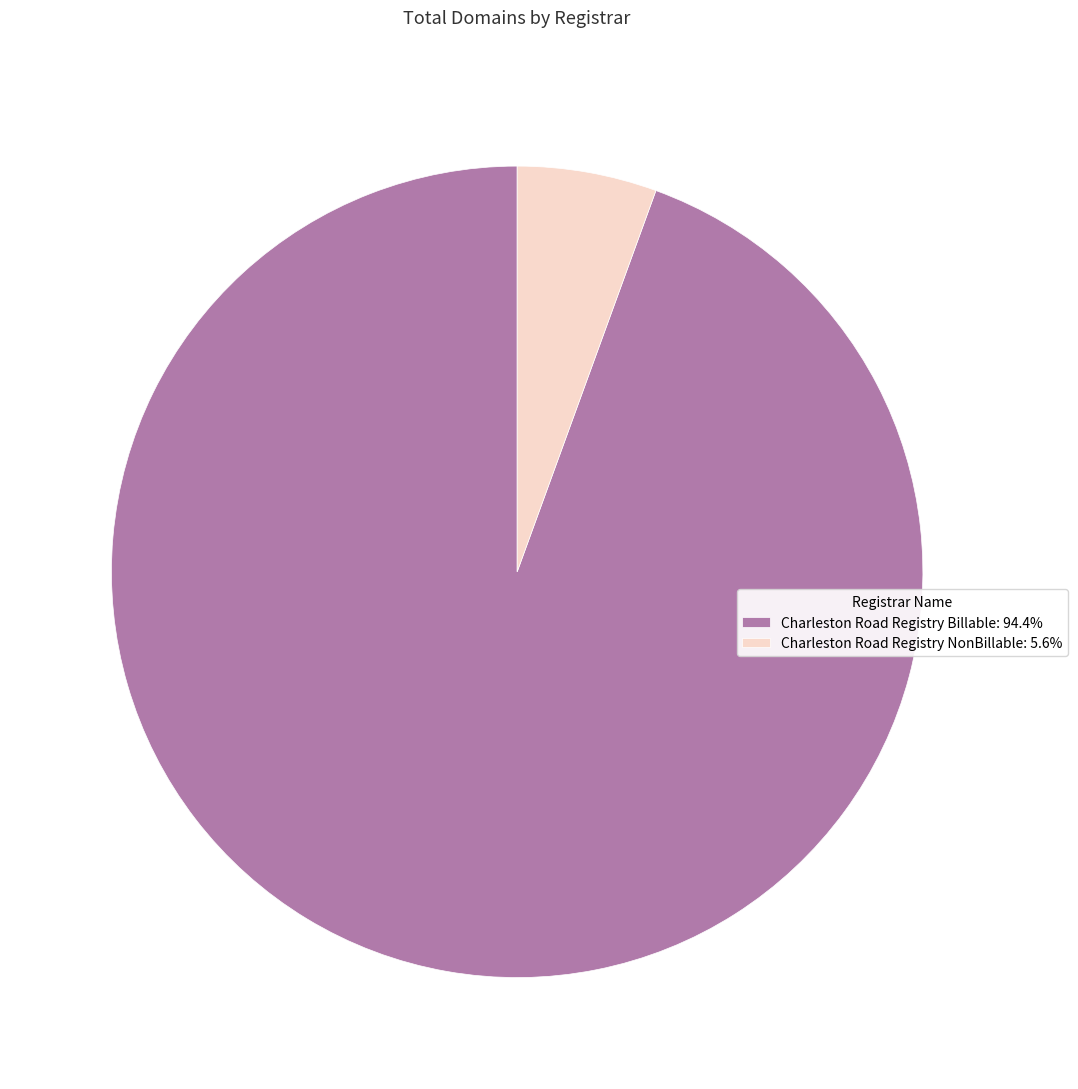

Is it true that Charleston Road Registry Billable is 88% of the pie?

False